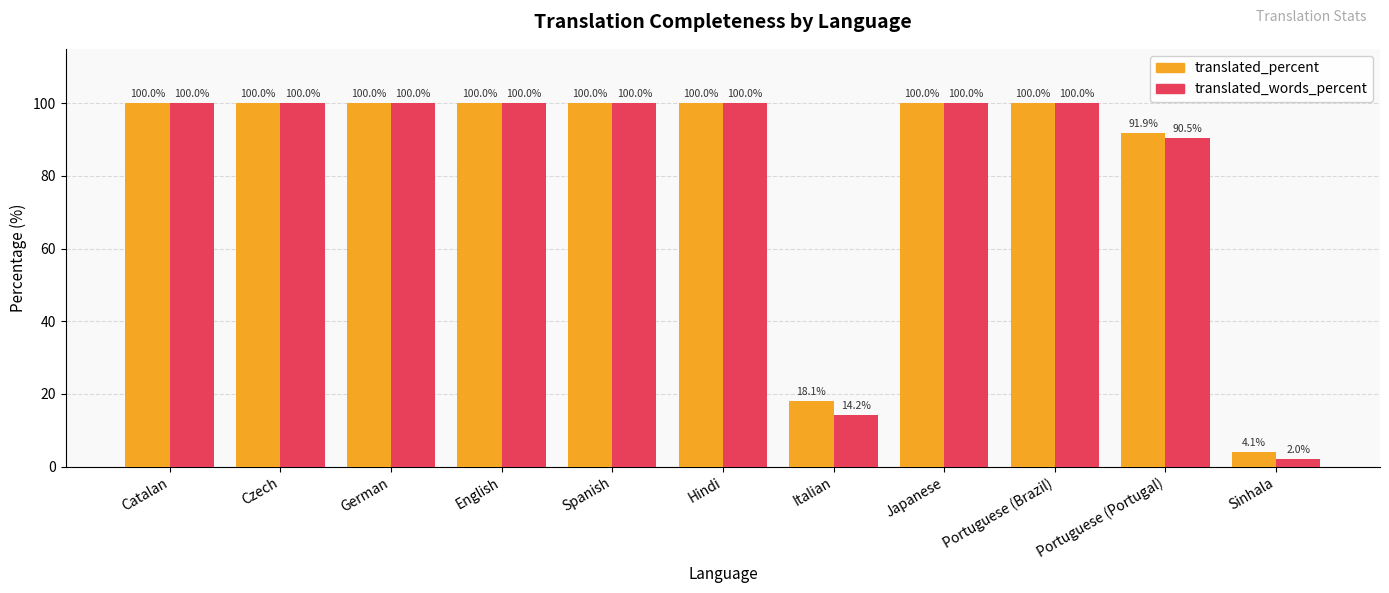

Reading right to left, what are all the values shown in this chart?

translated_percent: 4.1	91.9	100.0	100.0	18.1	100.0	100.0	100.0	100.0	100.0	100.0
translated_words_percent: 2.0	90.5	100.0	100.0	14.2	100.0	100.0	100.0	100.0	100.0	100.0